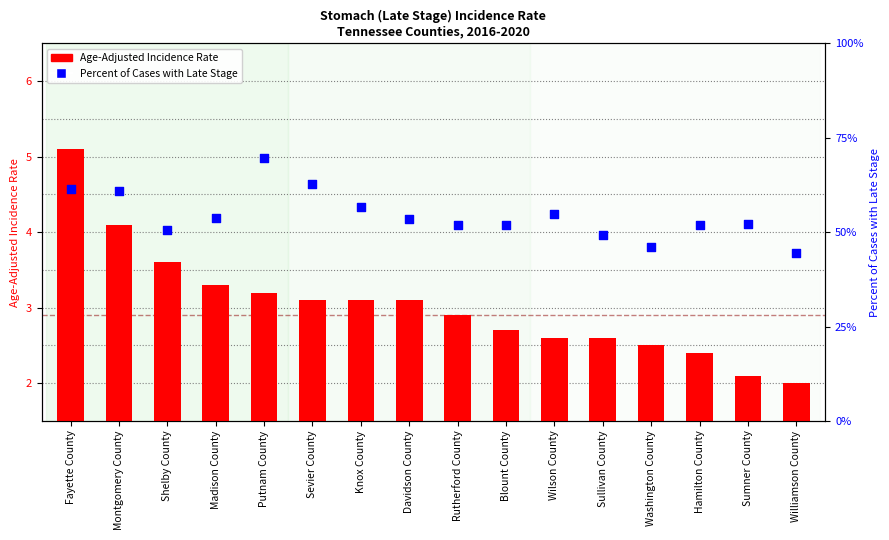

Which series has the largest total across all categories?

Percent of Cases with Late Stage